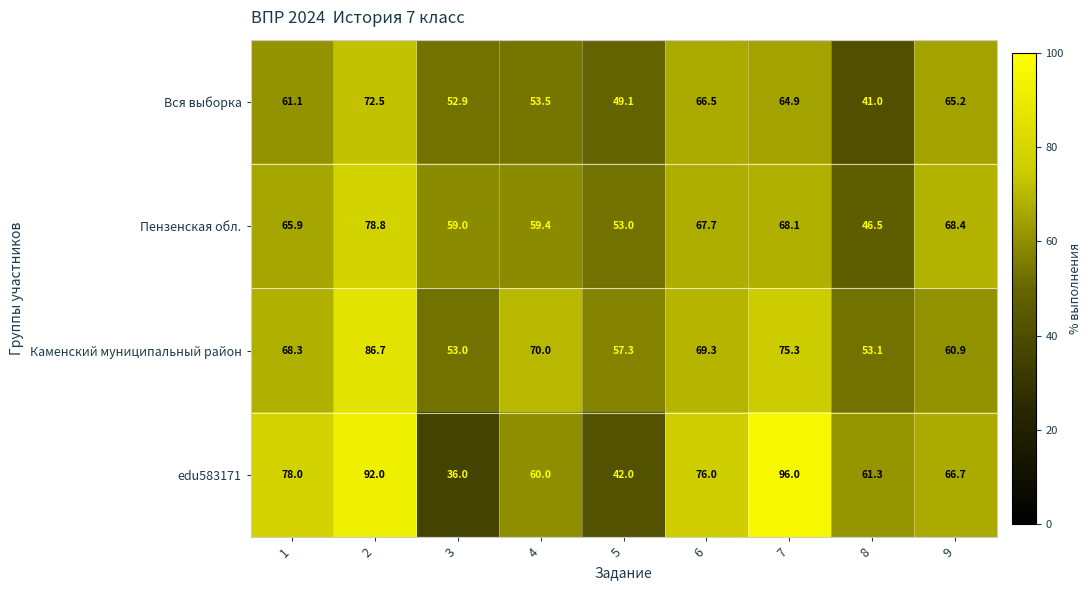

True or false: Пензенская обл. has a value of 53.0 at 5.

True